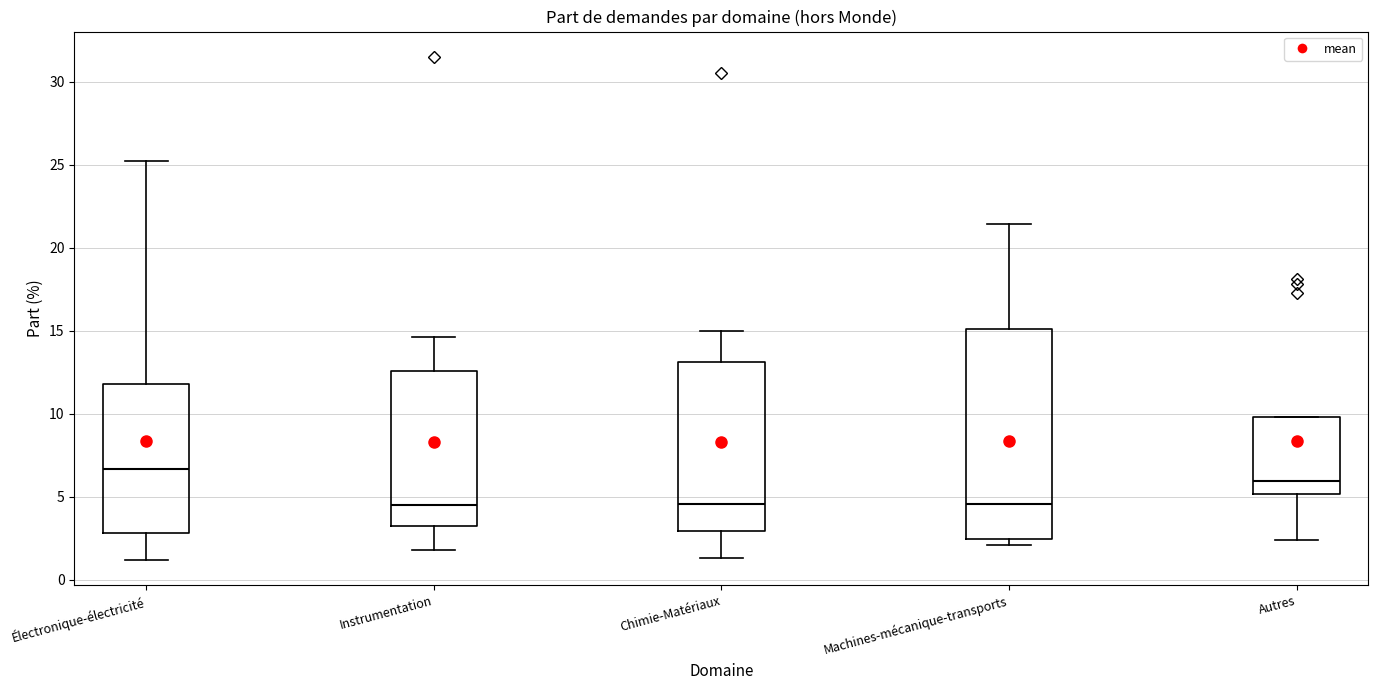

Reading left to right, transcribe this box plot: for each box, give where its median line is, the range the box spans, and where its two whiskers end, as read against the y-axis. The values are not printed on the chart, so give them approximately, as read against the axis.

Électronique-électricité: median 6.5, box 3.0 to 12.0, whiskers 1.0 to 25.0
Instrumentation: median 4.5, box 3.5 to 12.5, whiskers 2.0 to 14.5
Chimie-Matériaux: median 4.5, box 3.0 to 13.0, whiskers 1.5 to 15.0
Machines-mécanique-transports: median 4.5, box 2.5 to 15.0, whiskers 2.0 to 21.5
Autres: median 6.0, box 5.0 to 10.0, whiskers 2.5 to 10.0